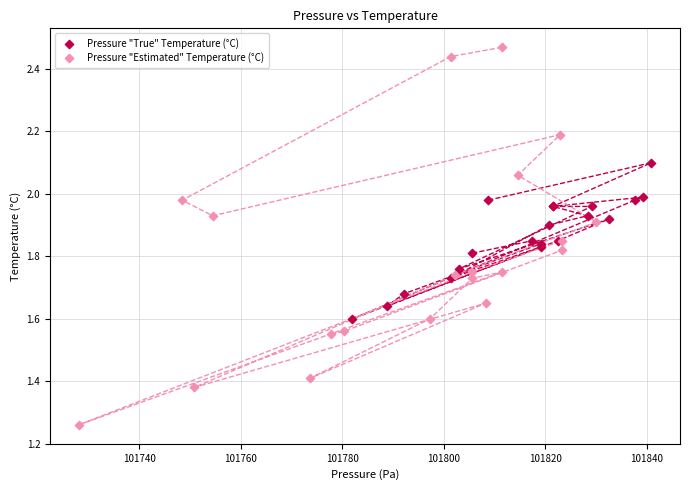

Which series contains the highest Y value?

Pressure "Estimated" Temperature (°C)